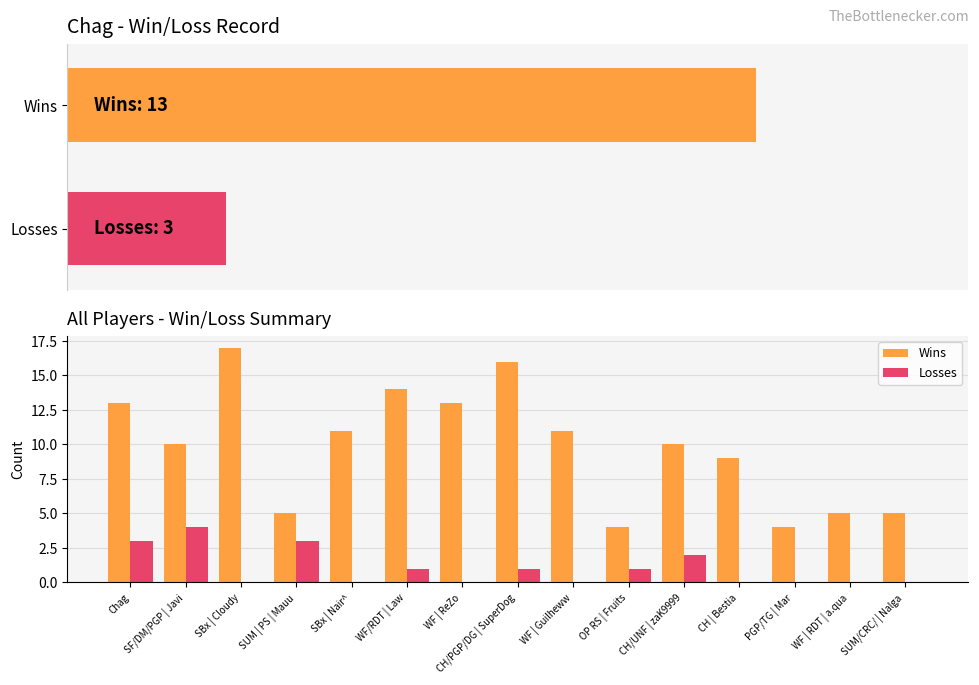

Is the value of Wins at SBx | Cloudy greater than the value of Losses at SF/DM/PGP | Javi?

Yes